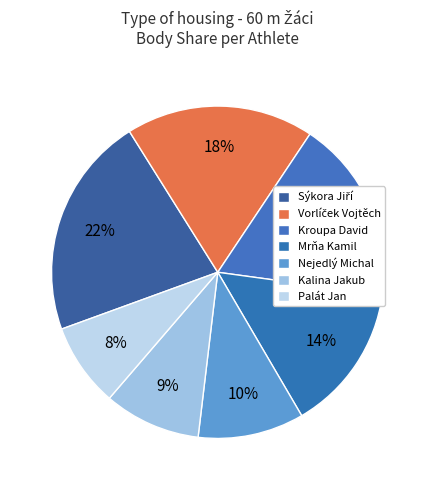

True or false: Nejedlý Michal accounts for 10% of the total.

True